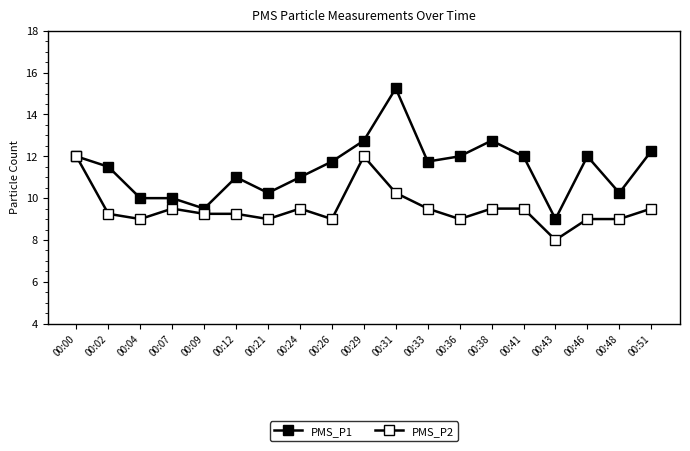

At which category is the sum across all series the highest?

00:31